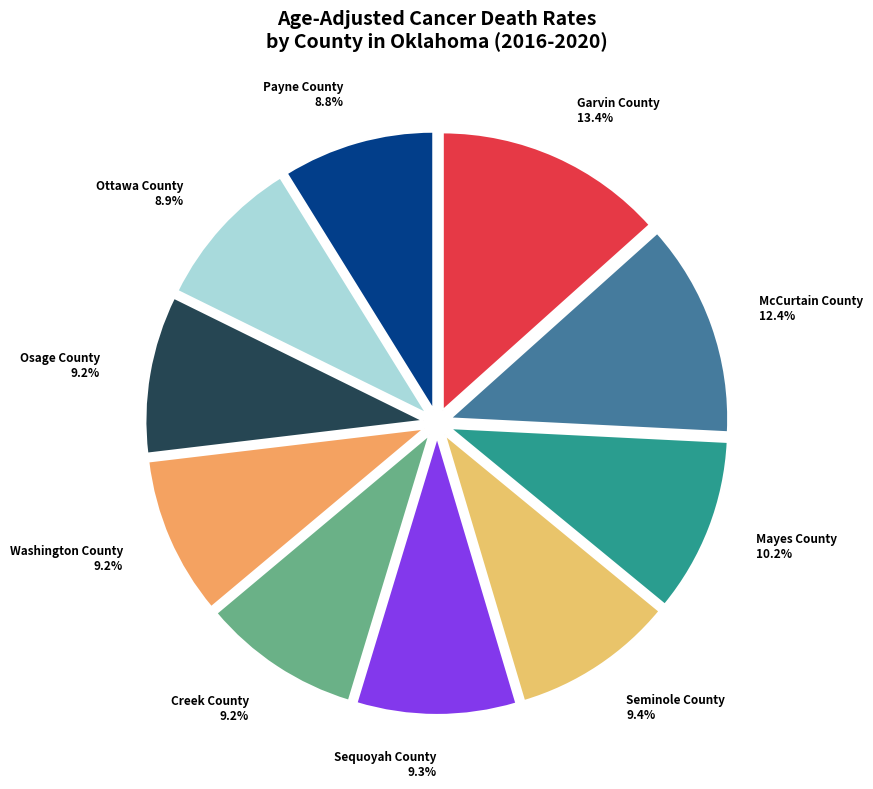

What percentage is the McCurtain County slice, to the nearest percent?

12%